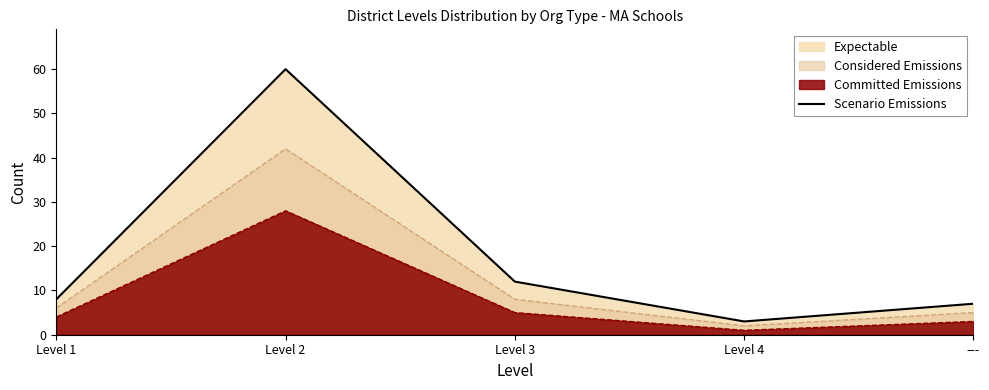

What value does the data have at ---, to the nearest 5?

5